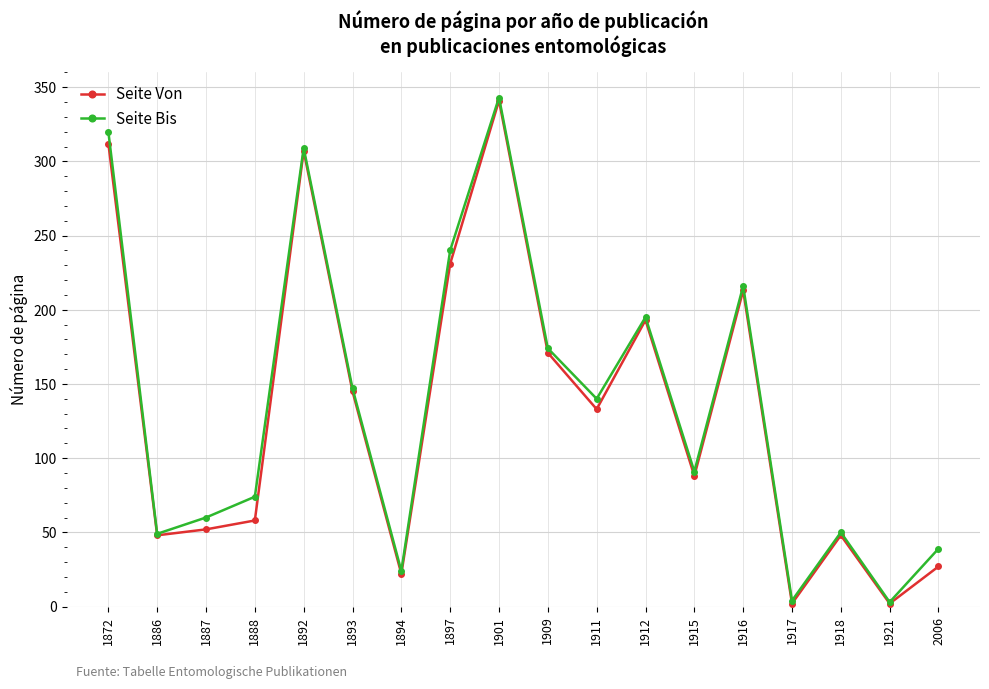

Which series changed the most between 1911 and 1916?

Seite Von